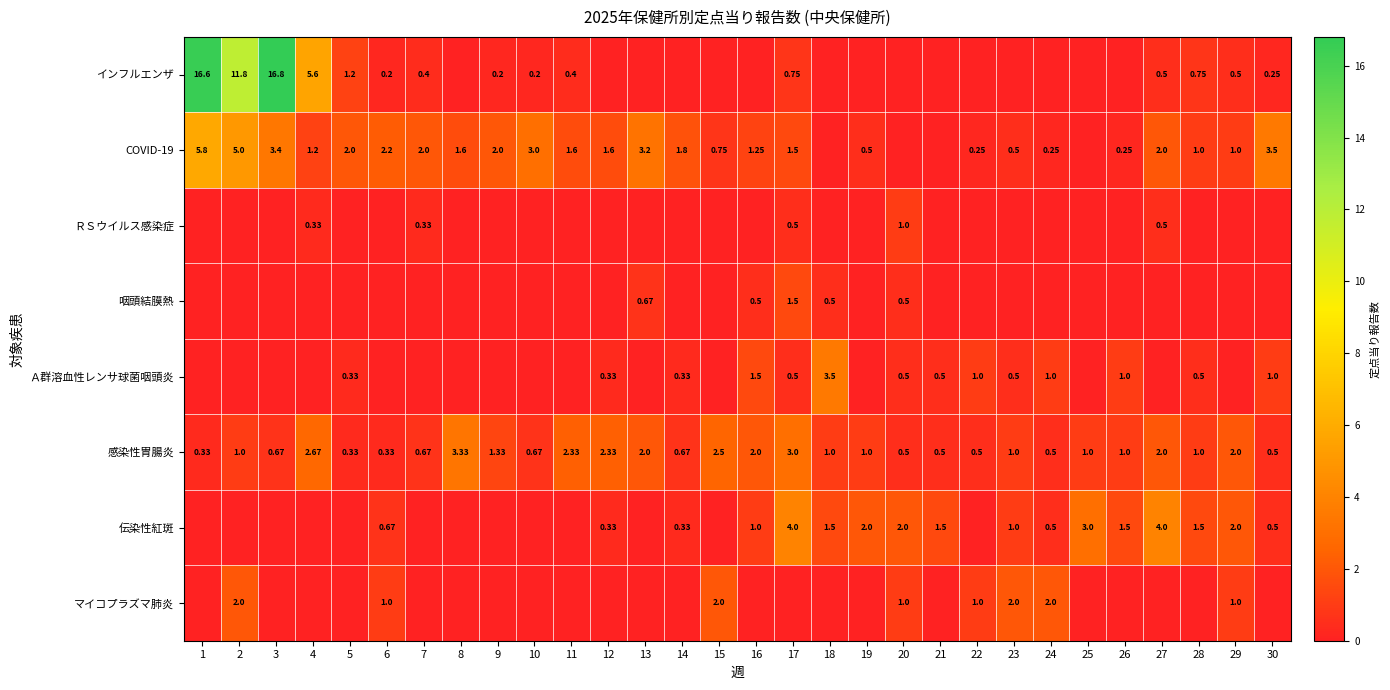

Which category has the highest value in the Ａ群溶血性レンサ球菌咽頭炎 series?

18